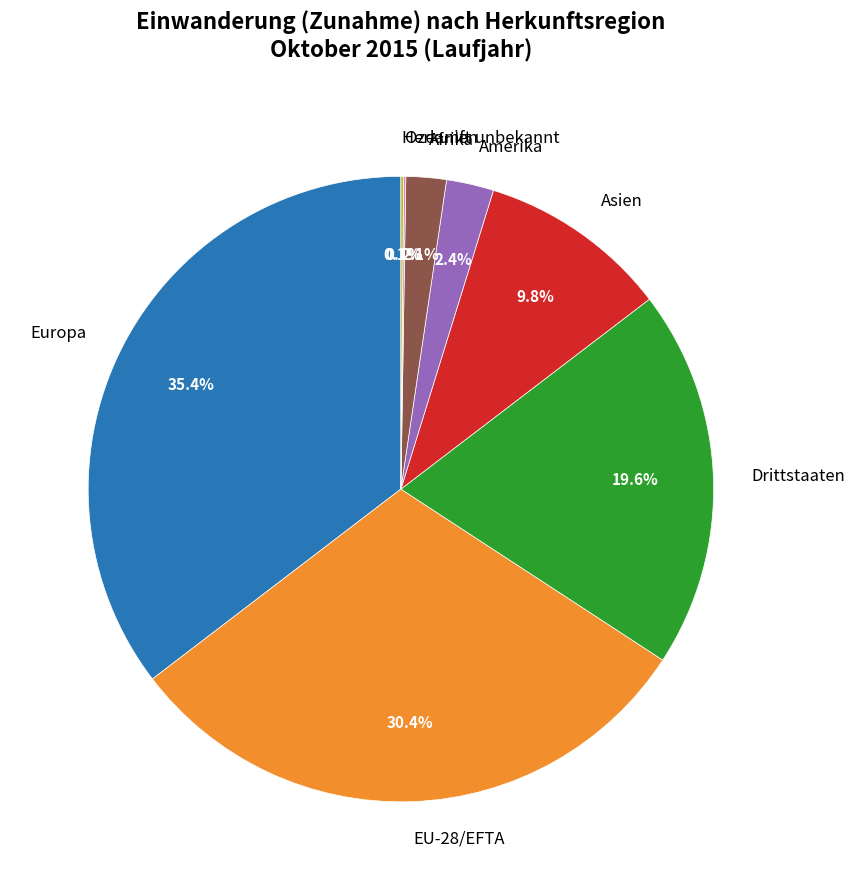

To the nearest percent, what is the combined percentage of Afrika and Drittstaaten?

22%